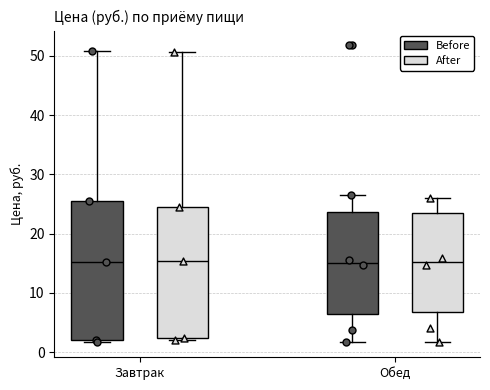

Reading left to right, transcribe this box plot: for each box, give where its median line is, the range the box spans, and where its two whiskers end, as read against the y-axis. The values are not printed on the chart, so give them approximately, as read against the axis.

Завтрак (Before): median 15, box 2 to 25, whiskers 2 (just below the box's lower edge) to 51
Завтрак (After): median 15, box 2 to 25, whiskers 2 to 51
Обед (Before): median 15, box 6 to 24, whiskers 2 to 26
Обед (After): median 15, box 7 to 23, whiskers 2 to 26